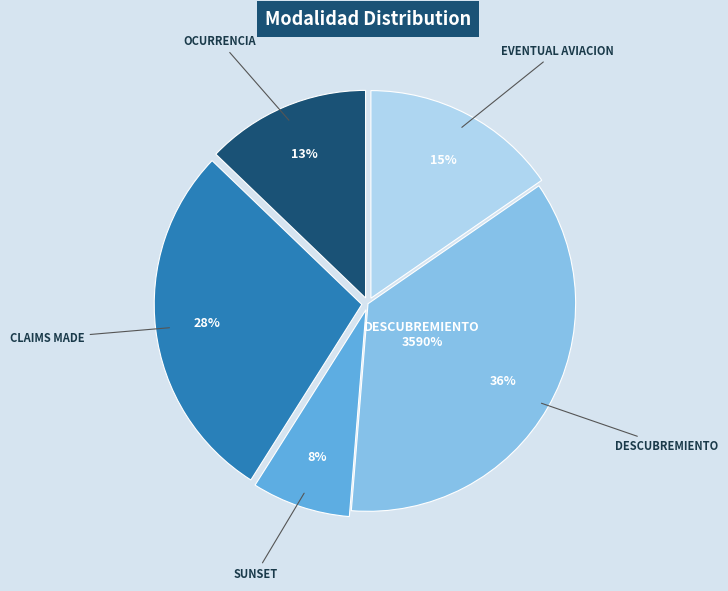

How many segments does this pie chart have?

5